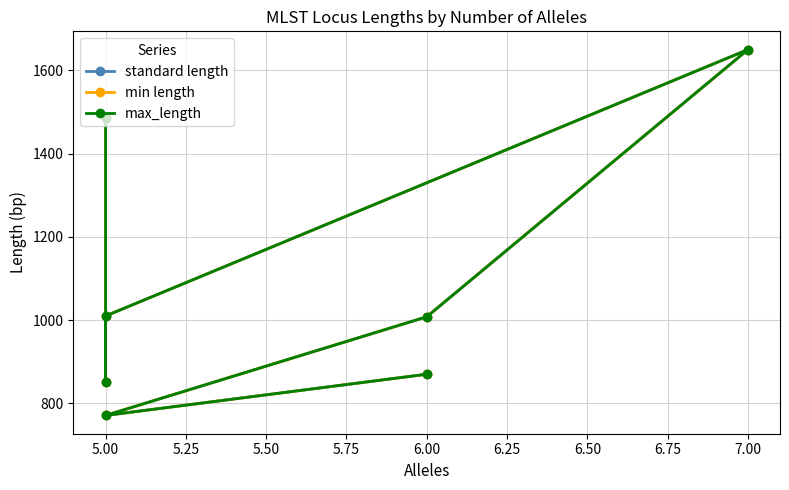

In max_length, how many points are higher than both neighbors (excluding endpoints)?

1